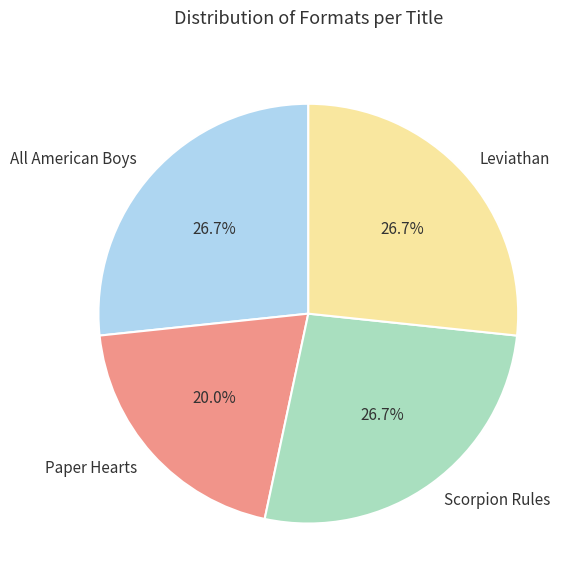

Does Leviathan account for over 50% of the chart?

No